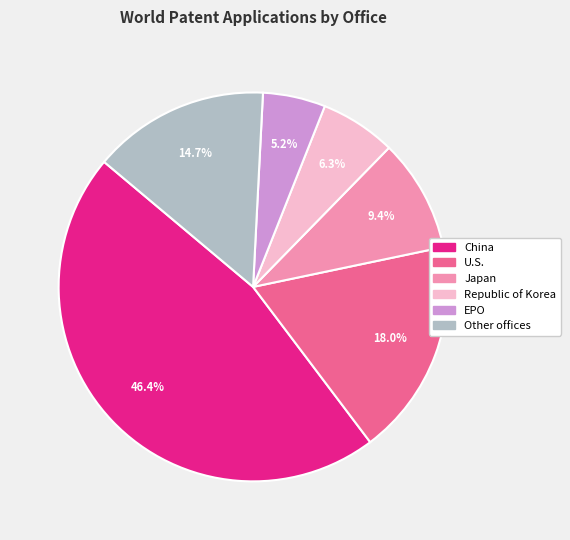

True or false: U.S. accounts for 23% of the total.

False